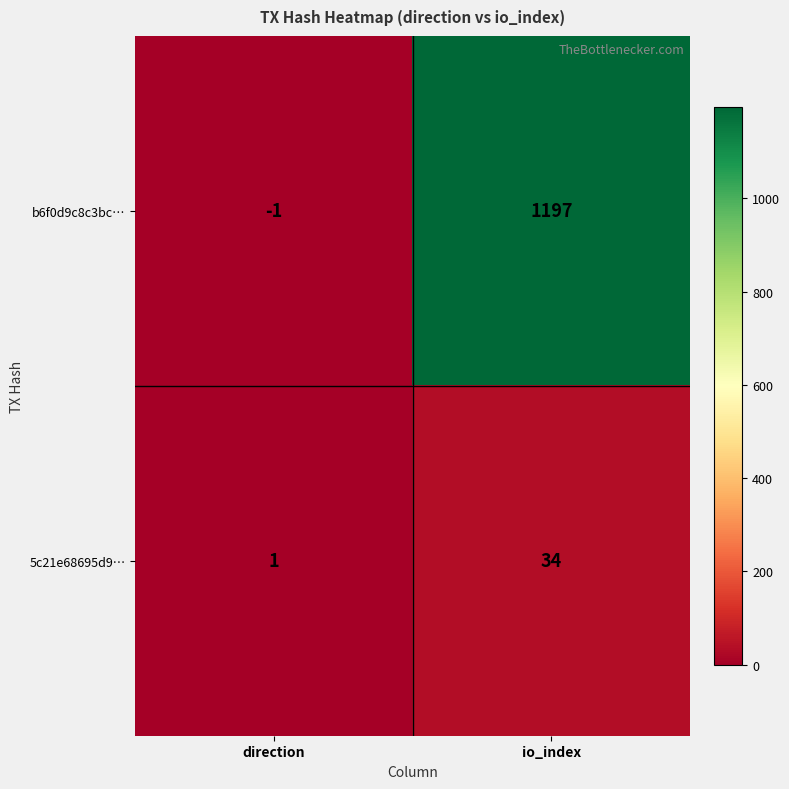

How many values in b6f0d9c8c3bc… are above zero?

1